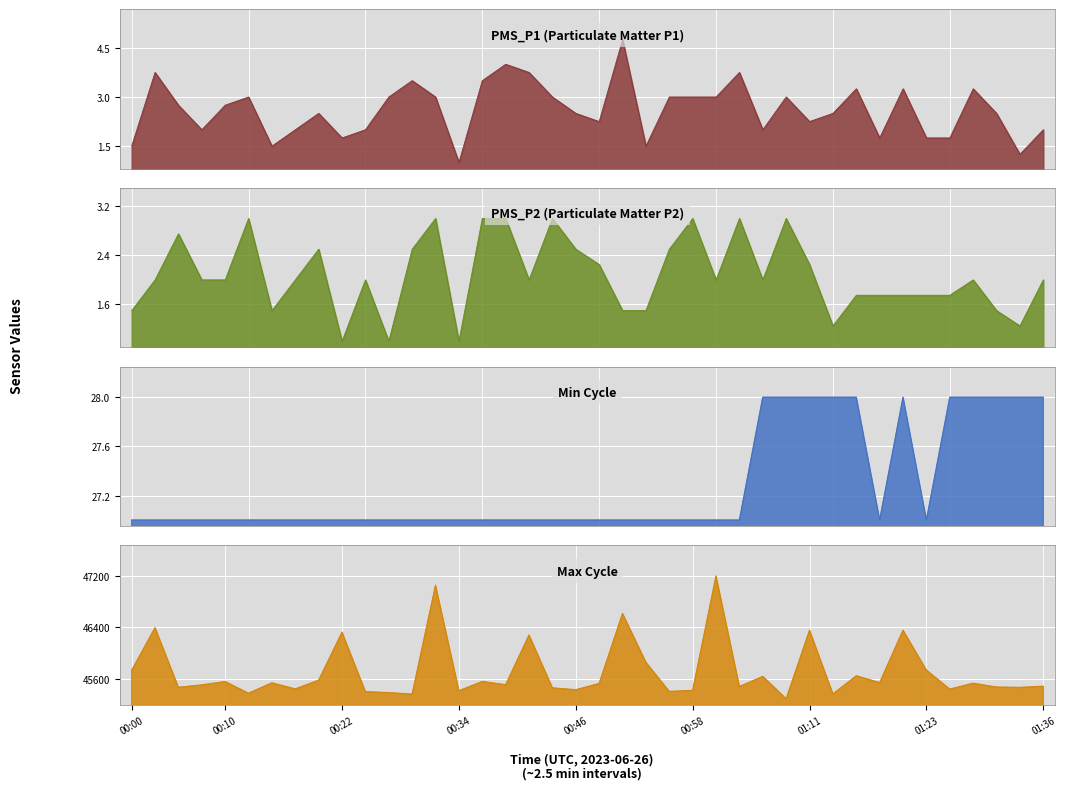

True or false: Max_cycle and PMS_P2 cross at least once.

False